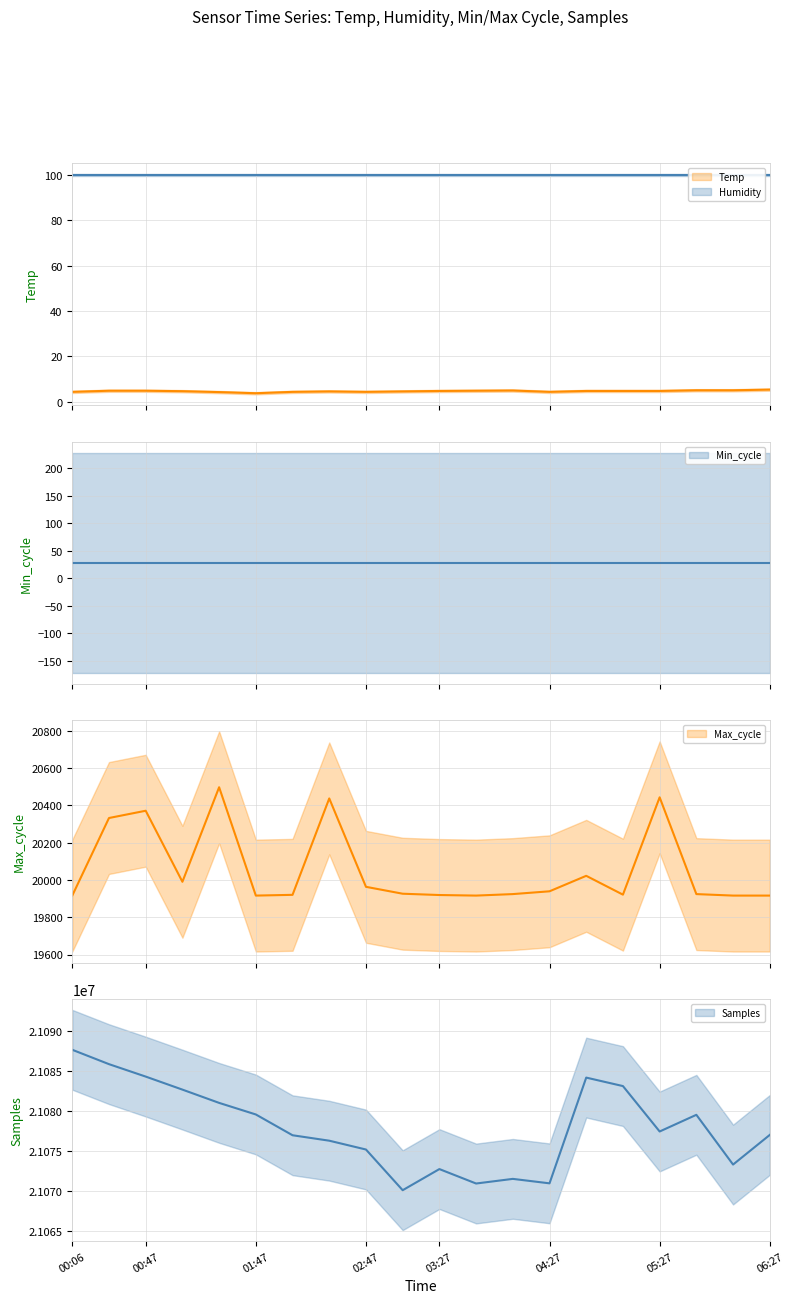

What is the sum of the Min_cycle values at 01:47 and 17?

56.0